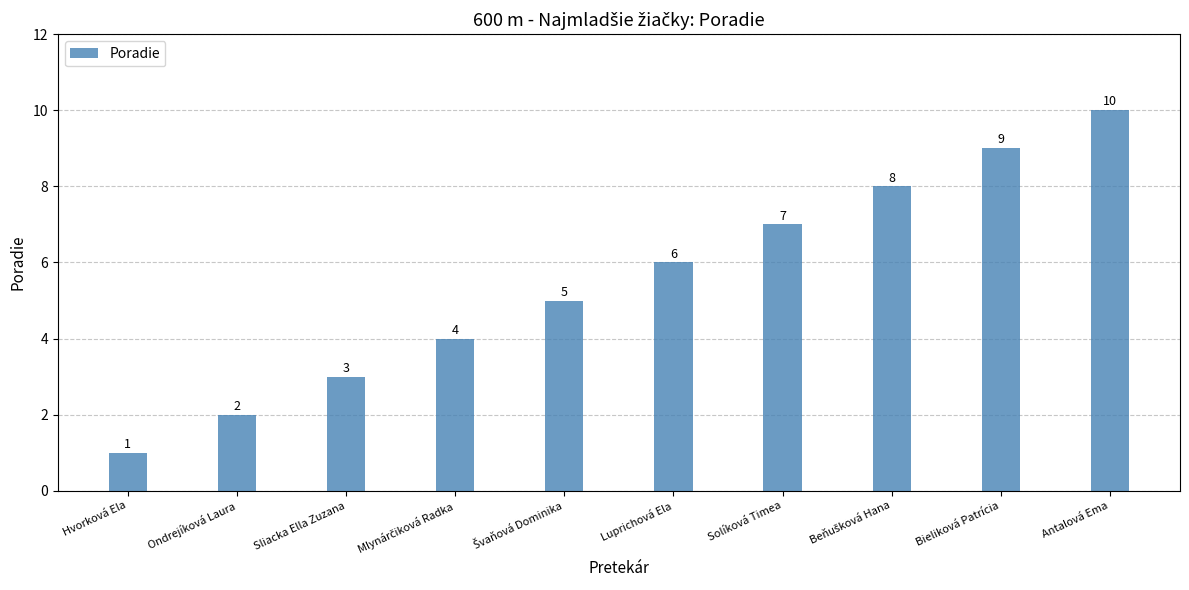

Which label corresponds to the smallest value in the chart?

Hvorková Ela